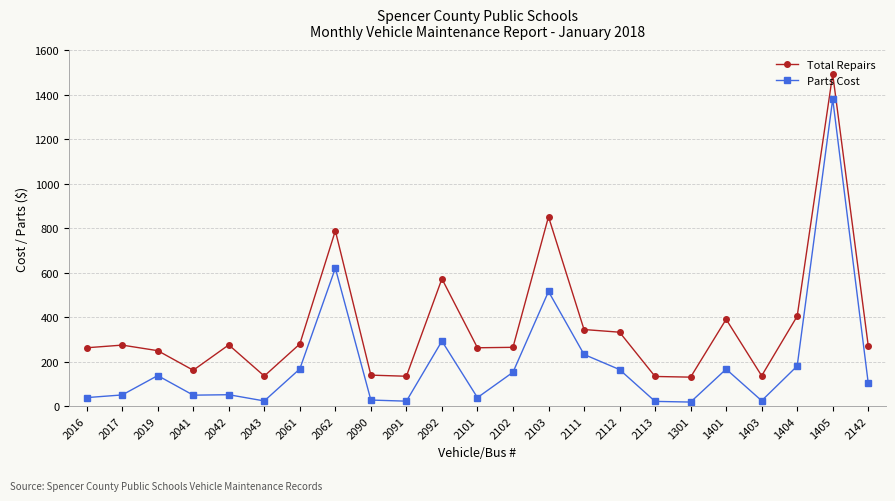

How many lines are shown in the chart?

2